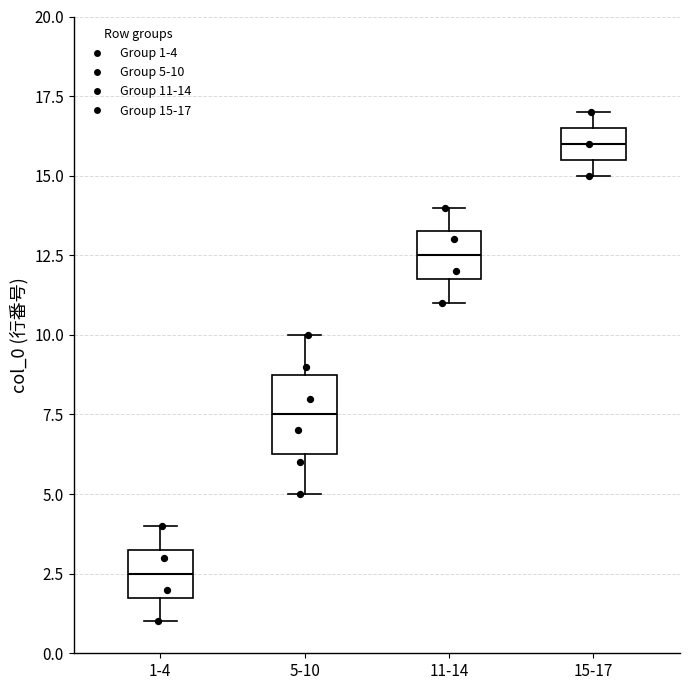

Reading left to right, read every box against the y-axis: the position of its median line, the range the box covers, and the ends of its whiskers. The values are not printed on the chart, so give them approximately, as read against the axis.

1-4: median 2.5, box 2.0 to 3.5, whiskers 1.0 to 4.0
5-10: median 7.5, box 6.5 to 9.0, whiskers 5.0 to 10.0
11-14: median 12.5, box 12.0 to 13.5, whiskers 11.0 to 14.0
15-17: median 16.0, box 15.5 to 16.5, whiskers 15.0 to 17.0